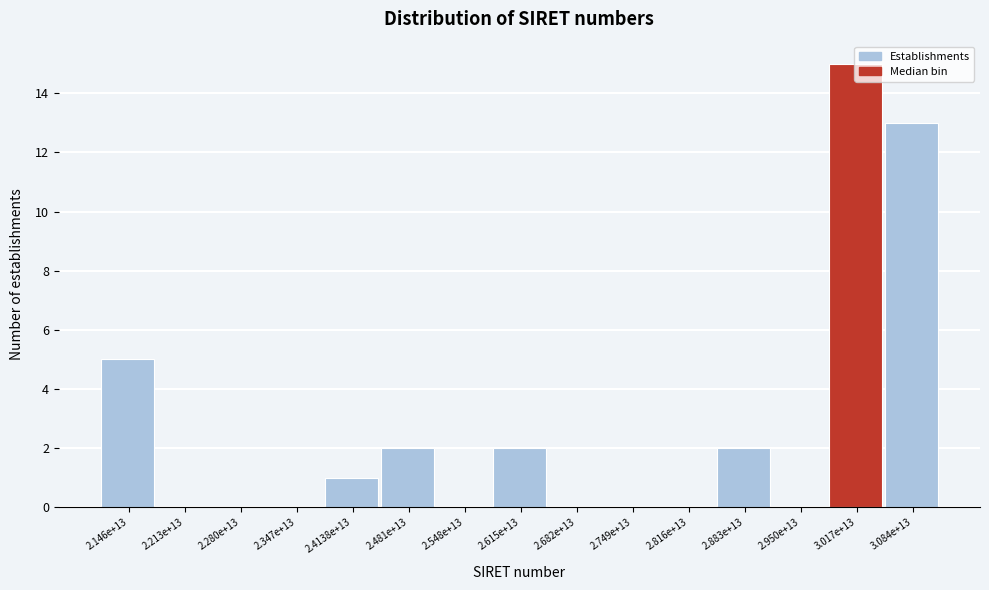

The chart shows a value of 0 at 2.347e+13. True or false?

True